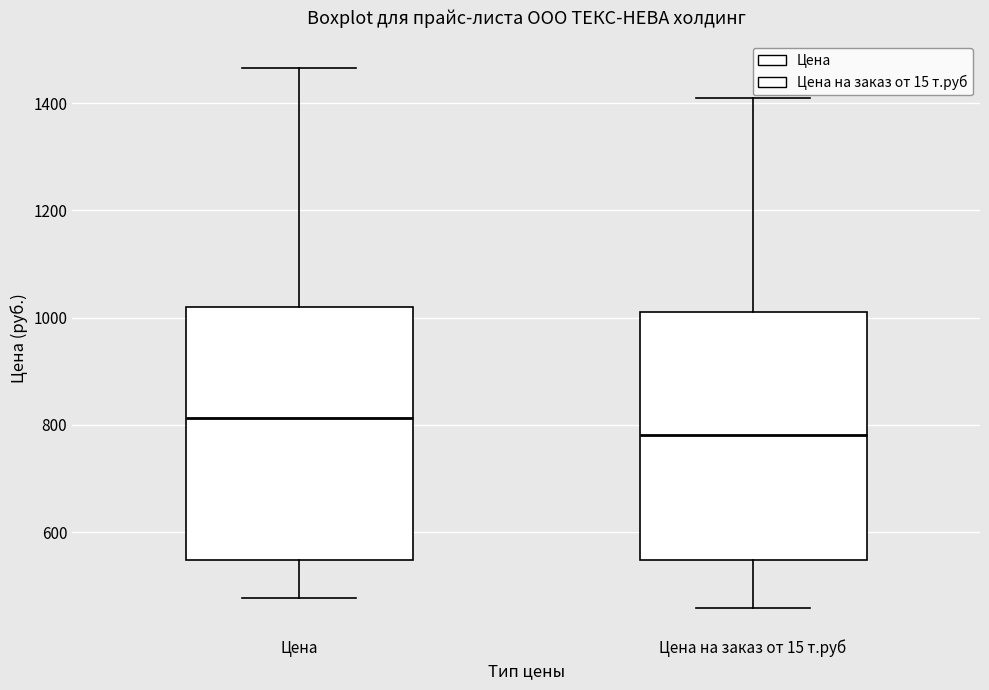

Where is the lower edge of the box for Цена на заказ от 15 т.руб on the y-axis? The values are not printed on the chart, so give them approximately, as read against the axis.

540